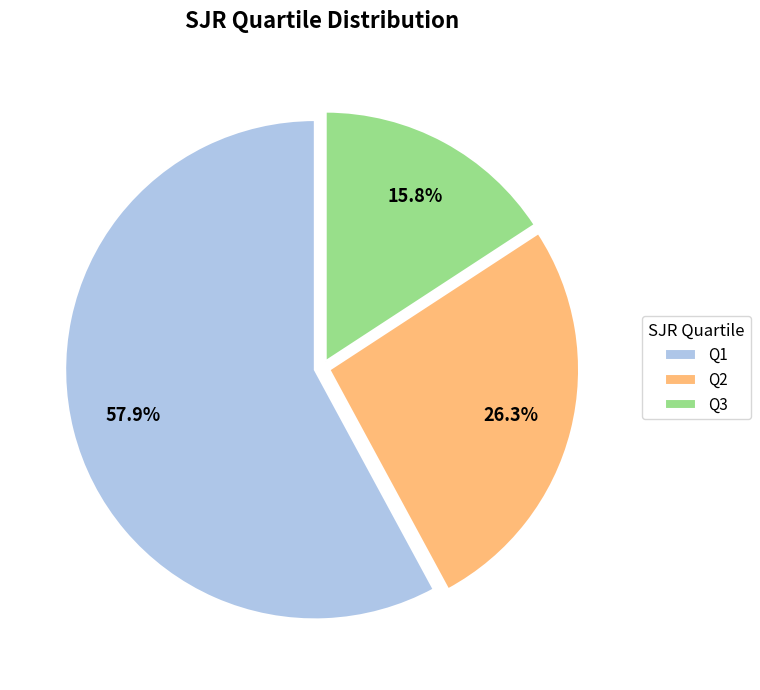

What is the majority slice?

Q1